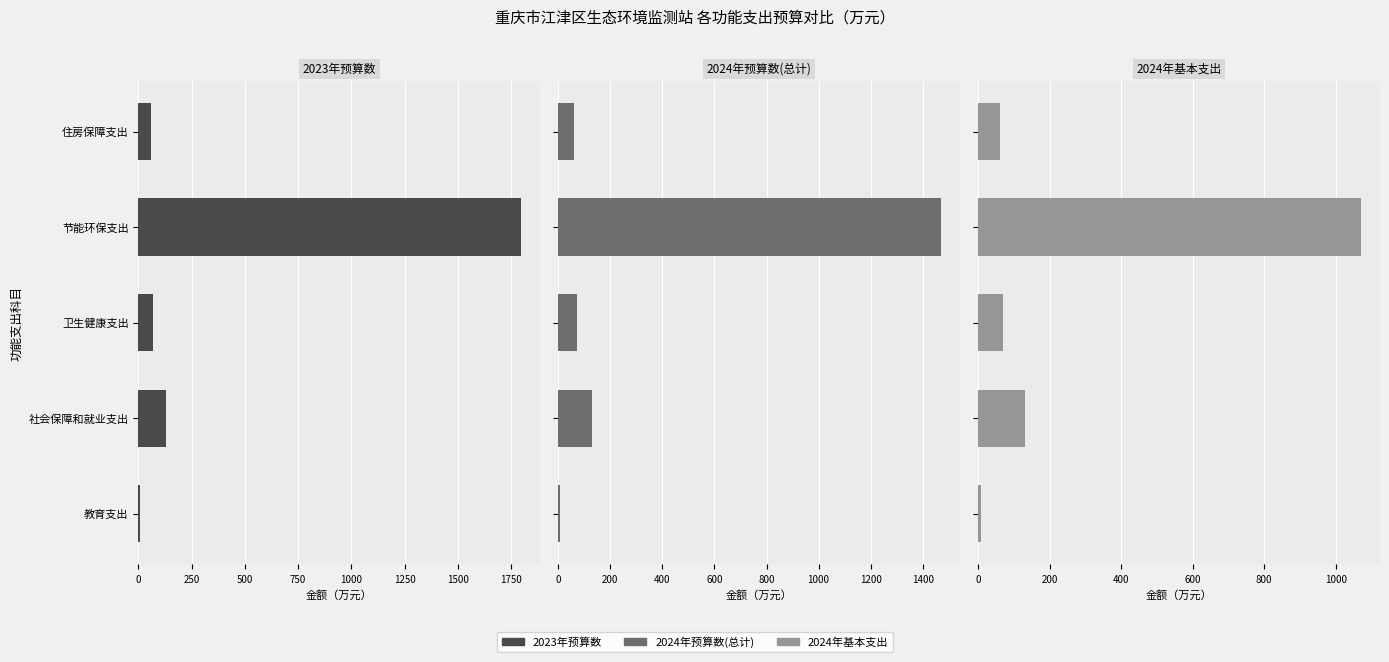

What is the difference between the maximum and minimum values in the 2023年预算数 series?

1790.6